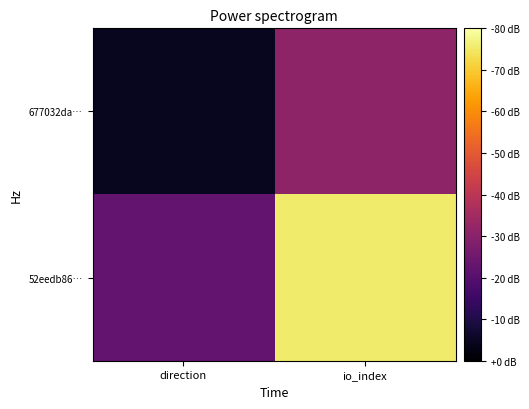

Which has a higher value, direction or io_index?

io_index